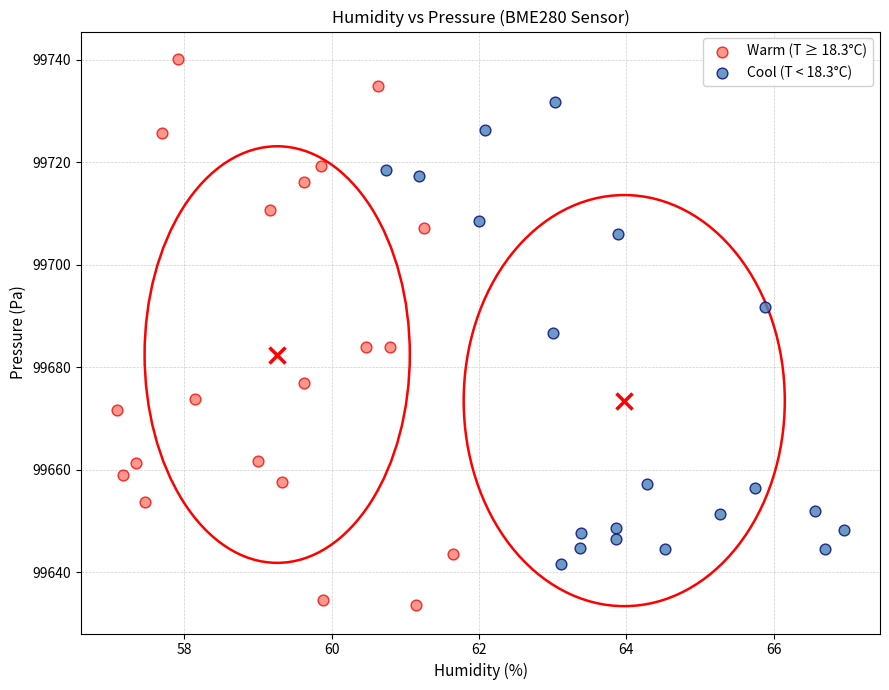

Which series reaches the minimum Y coordinate?

Warm (T ≥ 18.3°C)